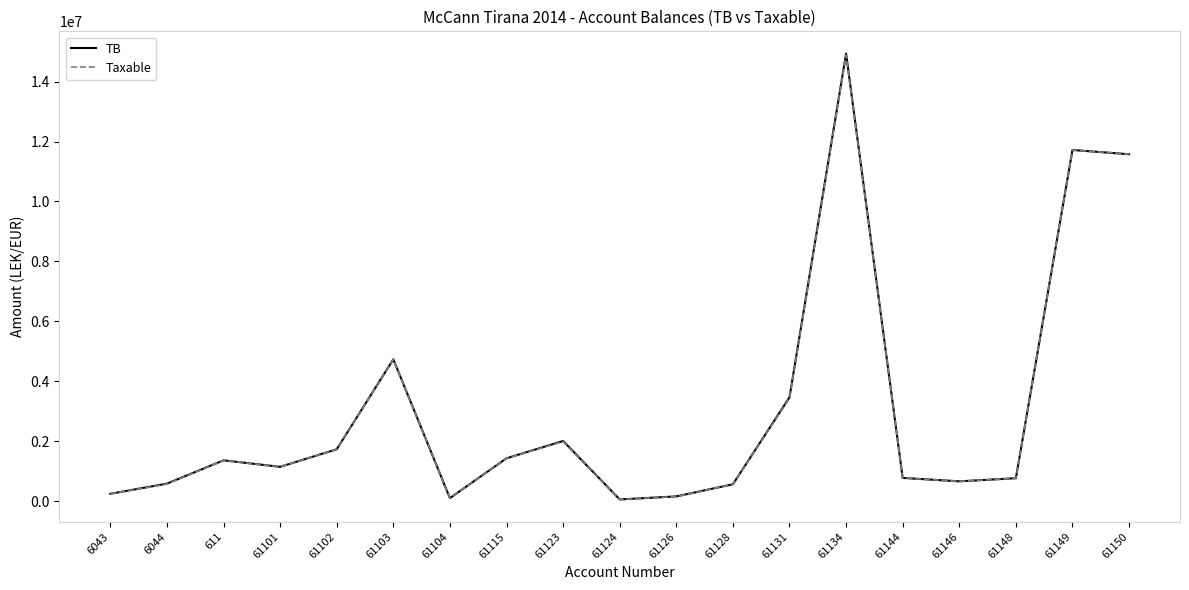

At which category does TB reach its first local valley?

61101